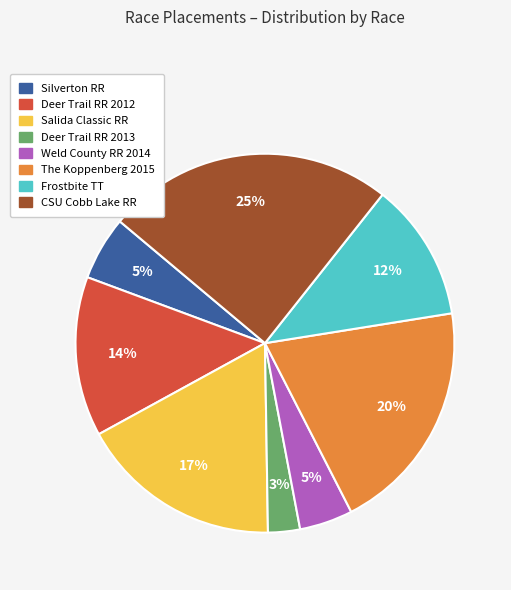

To the nearest percent, what percentage of the pie is Deer Trail RR 2012?

14%